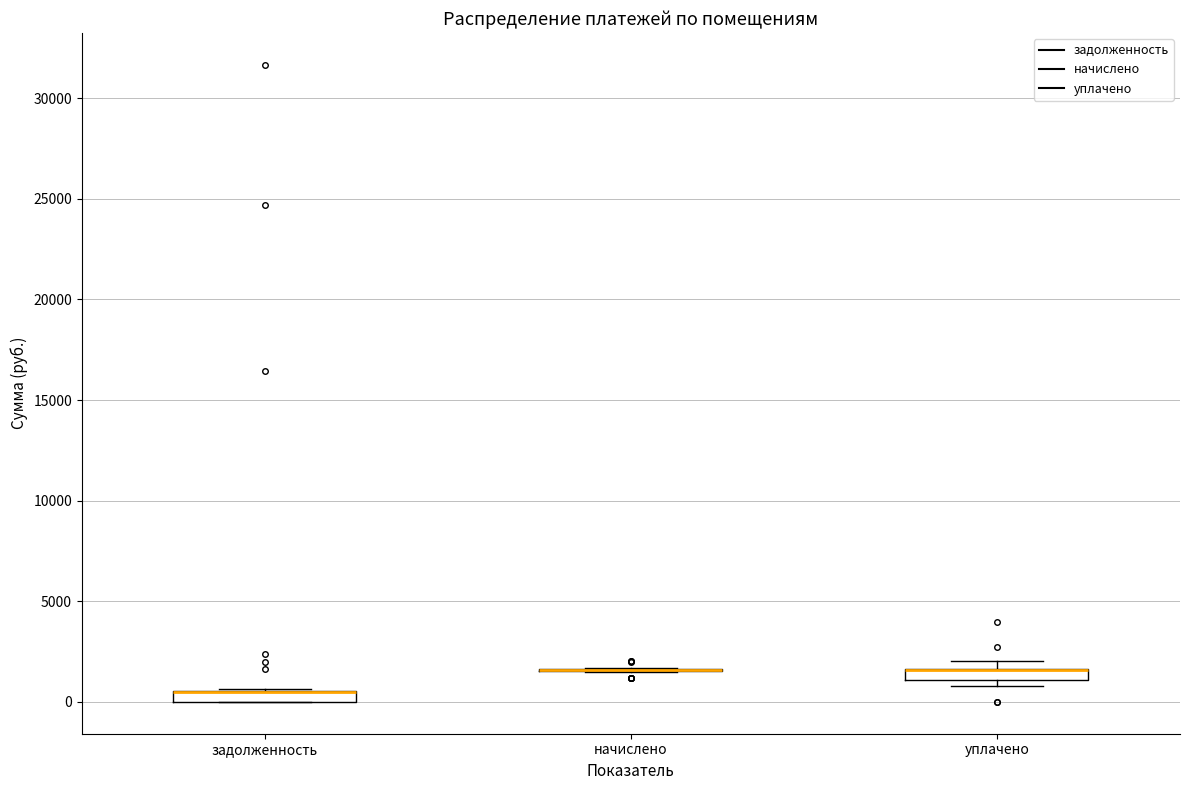

Where is the upper edge of the box for уплачено on the y-axis? The values are not printed on the chart, so give them approximately, as read against the axis.

1500